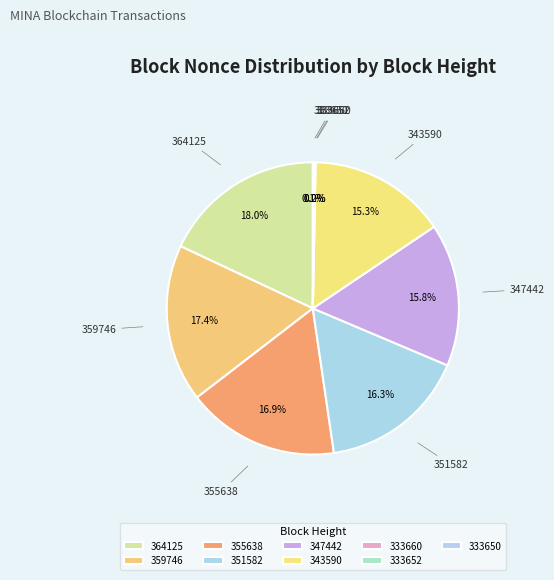

Count the number of slices in the pie.

9